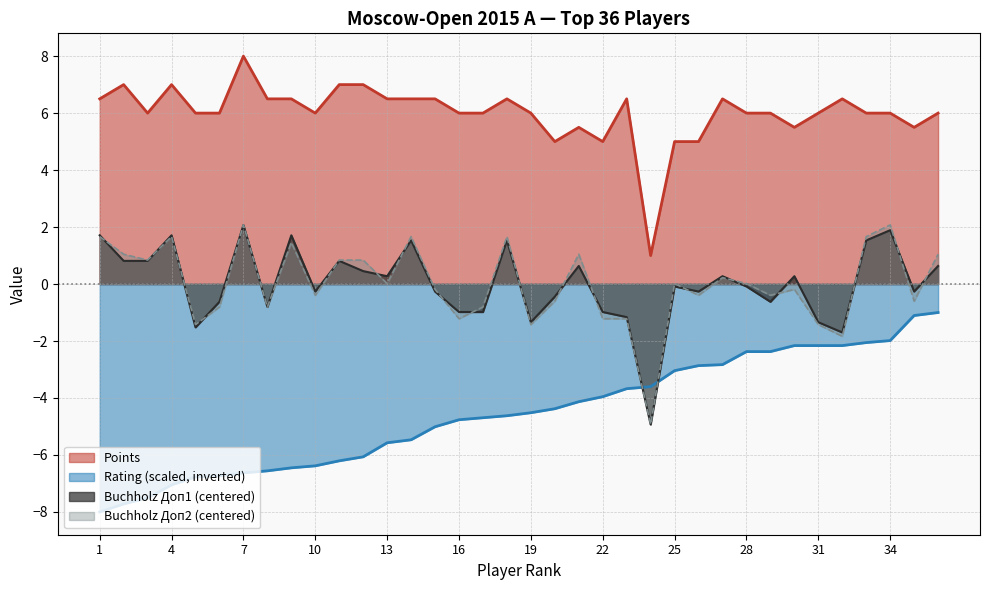

What is the sum of the Points values at 9 and 7?

14.5